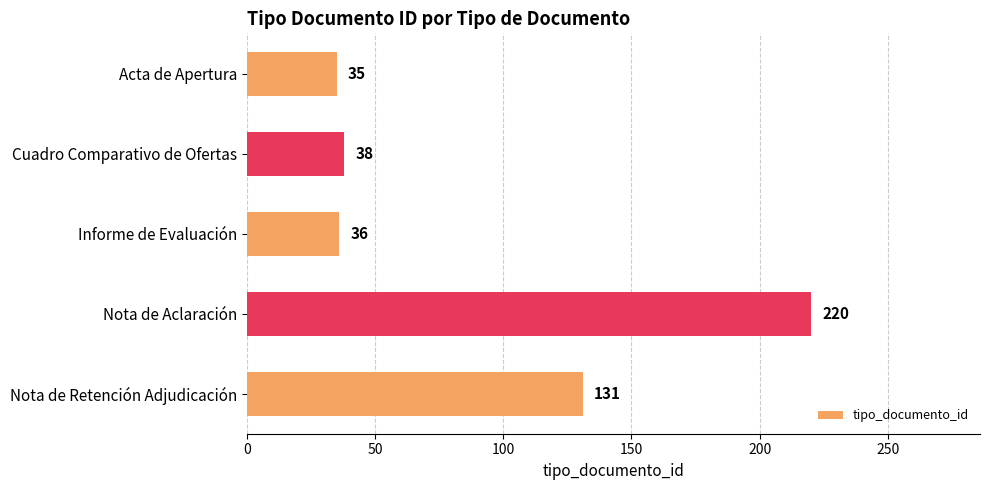

List the labels in order of value, smallest first.

Acta de Apertura, Informe de Evaluación, Cuadro Comparativo de Ofertas, Nota de Retención Adjudicación, Nota de Aclaración